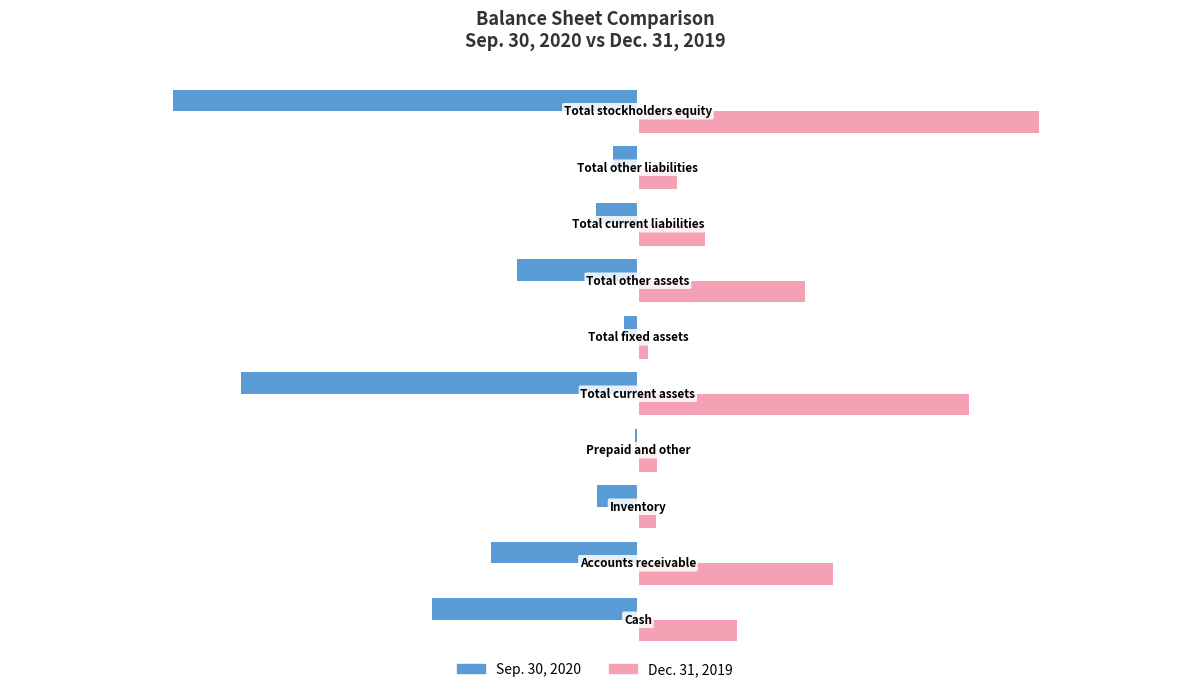

What is the greatest value displayed?

2789700